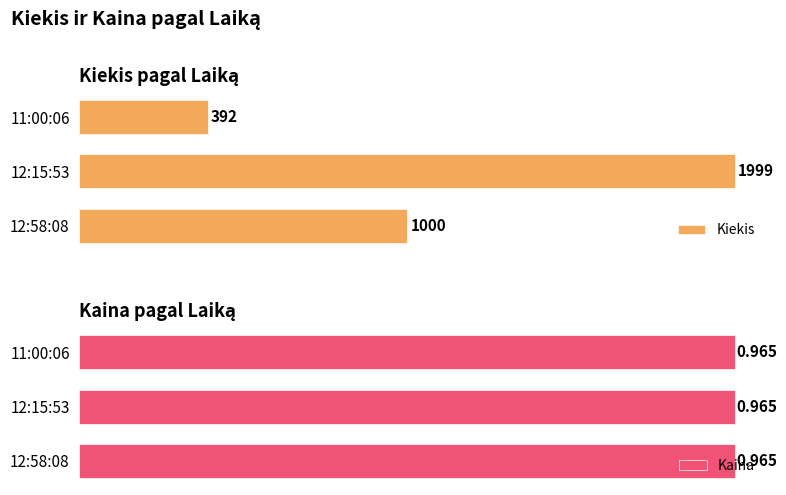

At which label is Kiekis closest to 1195?

12:58:08